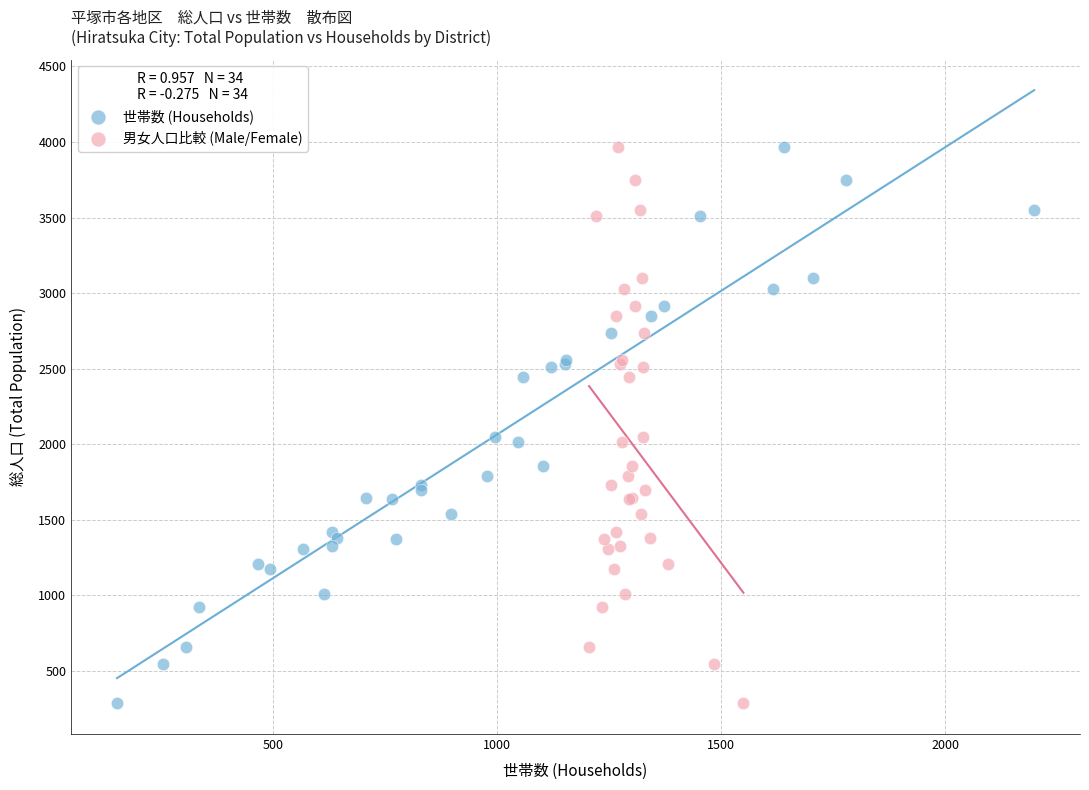

What are all the series names shown in the legend?

世帯数 (Households), 男女人口比較 (Male/Female)